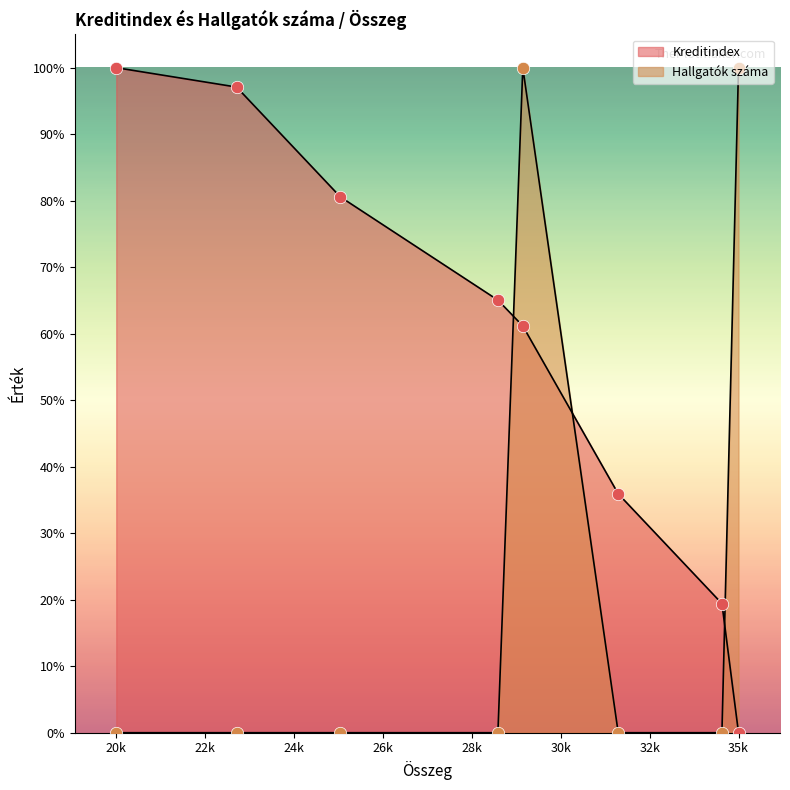

Which series contains the lowest Y value?

Kreditindex